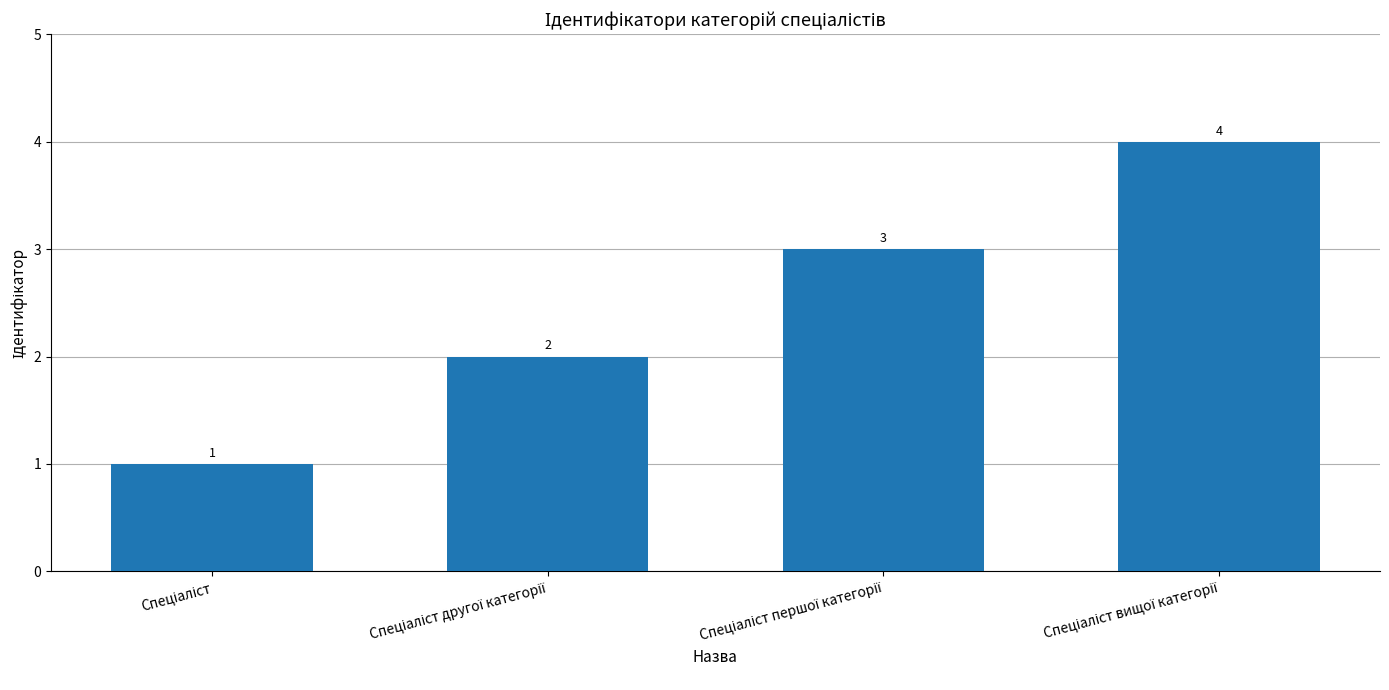

What is the value of the 4th bar from the left?

4